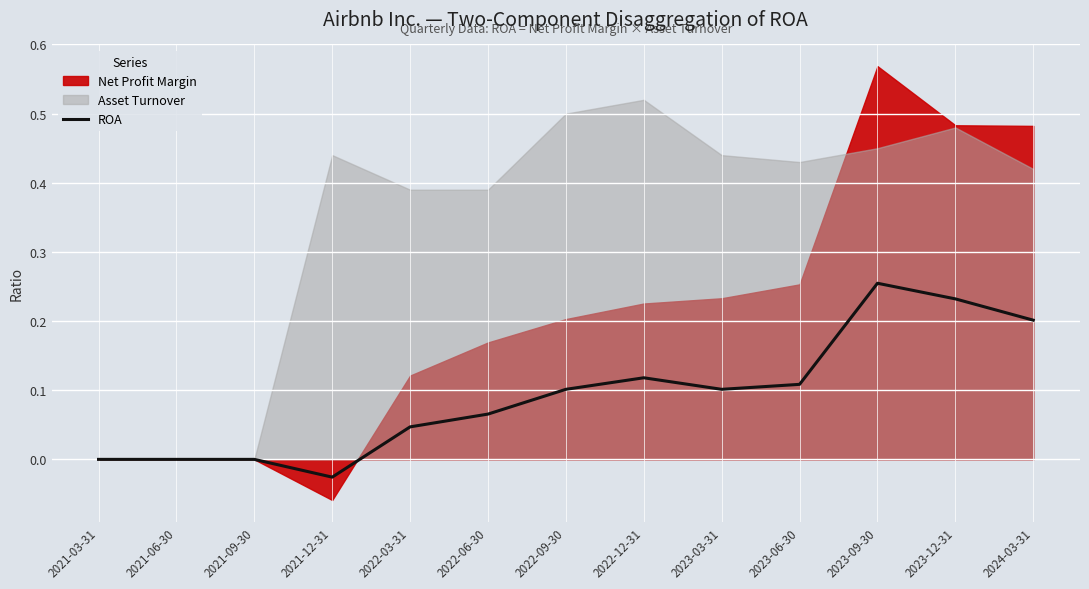

Which has a higher value, 2023-03-31 or 2021-06-30?

2023-03-31